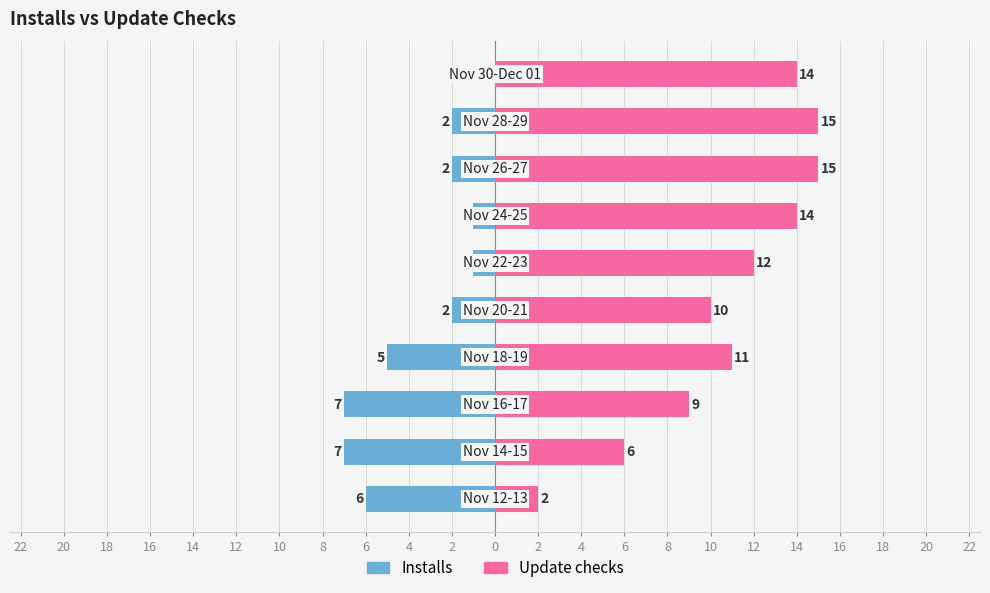

How many data points in Installs are above -2?

3